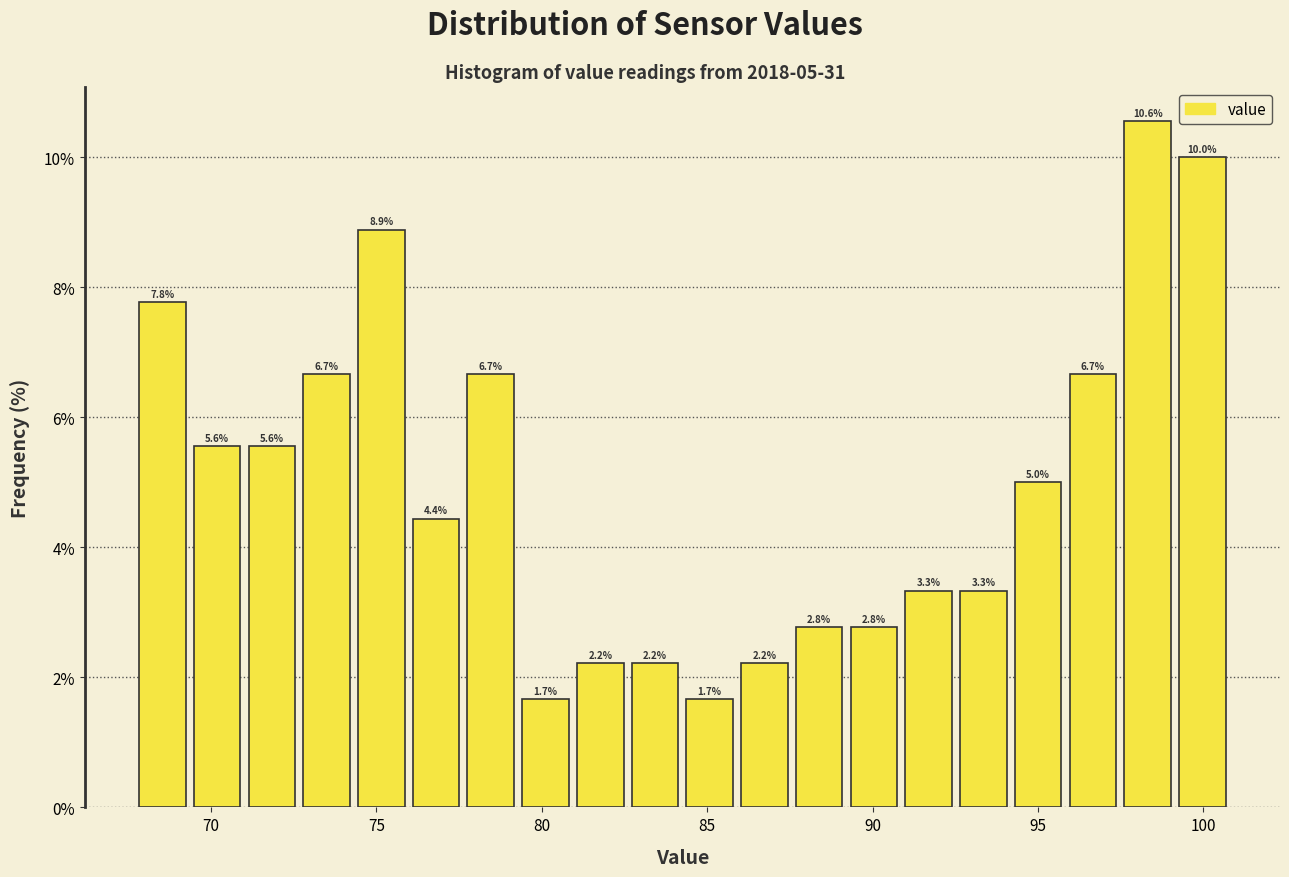

Read against the x-axis, roughly where is the centre of the tallest bar?

98.5